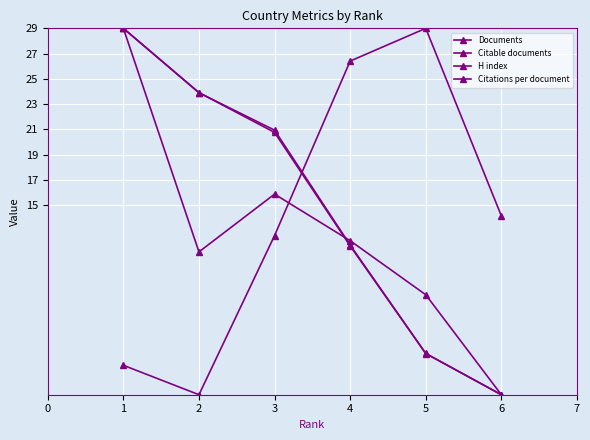

Which series has the largest range (max minus min)?

Documents